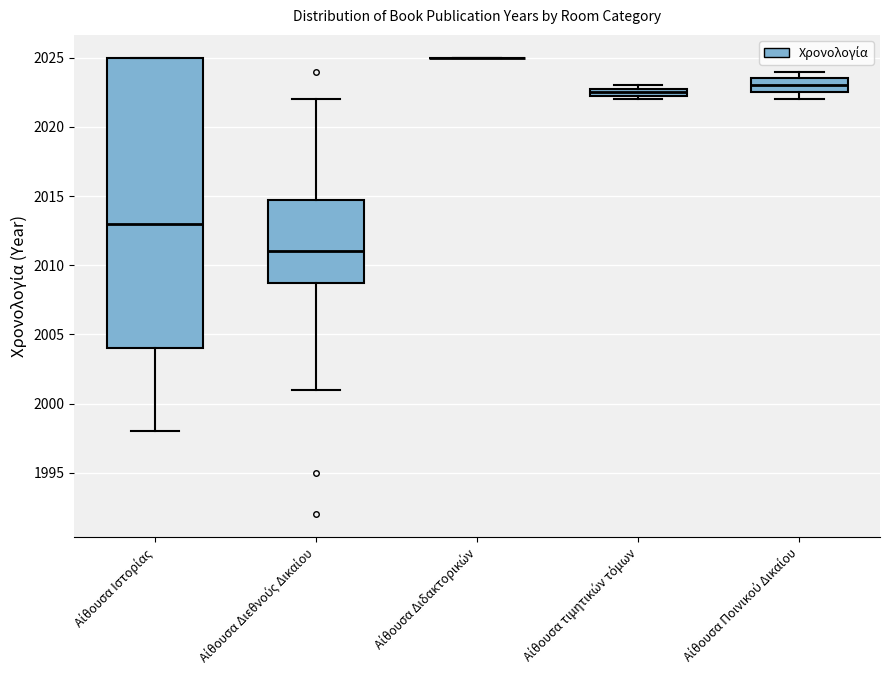

Where is the upper edge of the box for Αίθουσα Ποινικού Δικαίου on the y-axis? The values are not printed on the chart, so give them approximately, as read against the axis.

2023.5